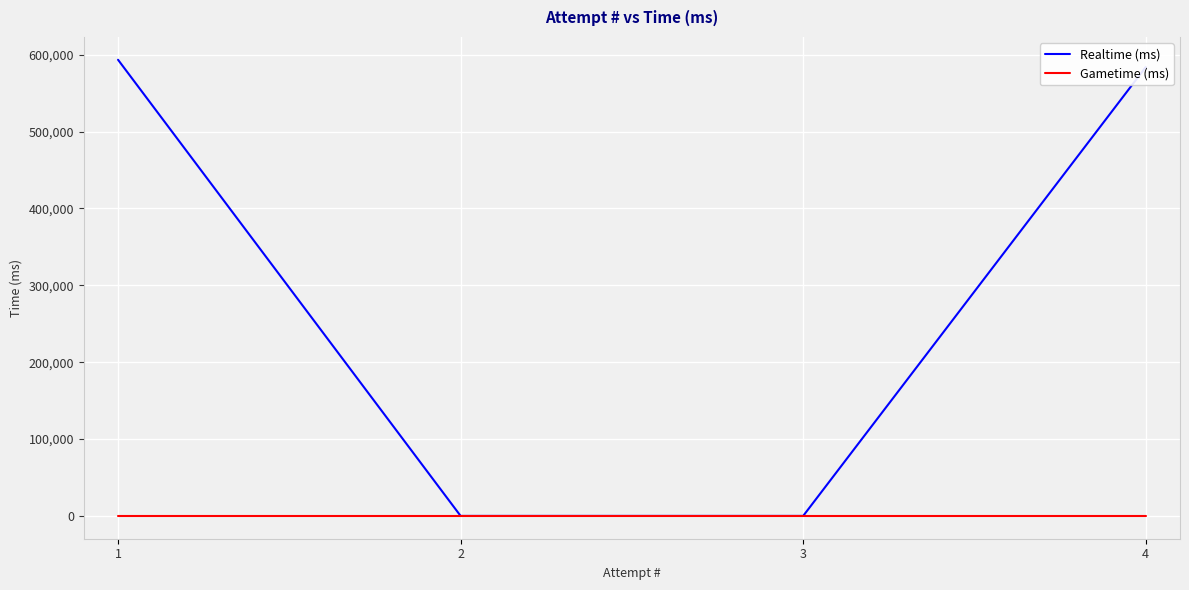

True or false: Realtime (ms) has more than 2 points higher than both neighbors.

False